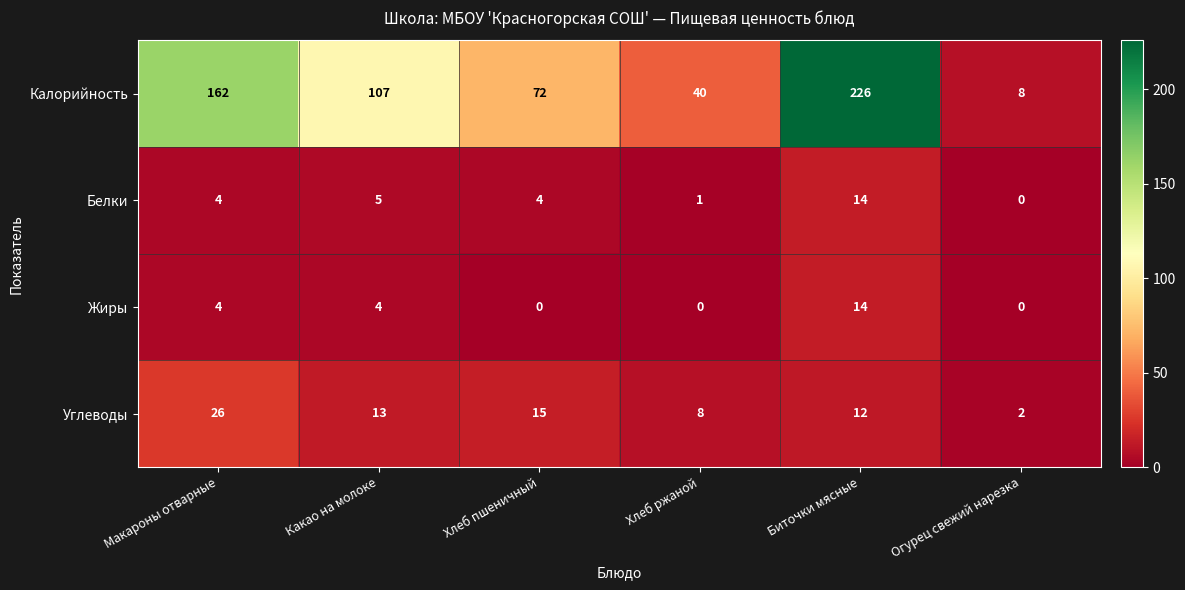

At which category does the chart reach its peak across all series?

Биточки мясные